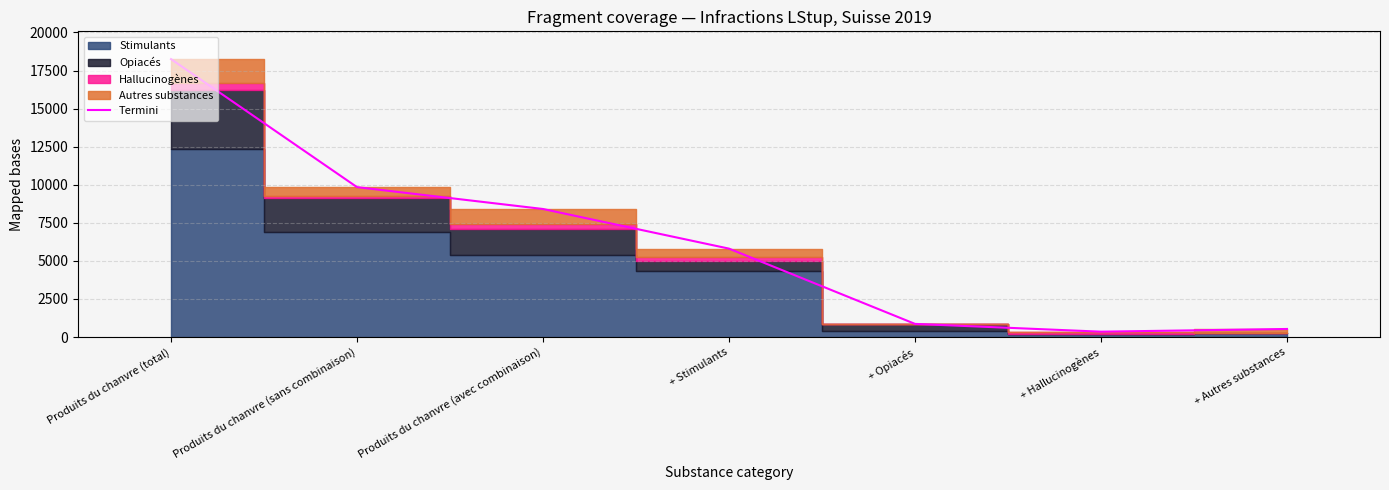

True or false: the data shows 490 at + Hallucinogènes.

False